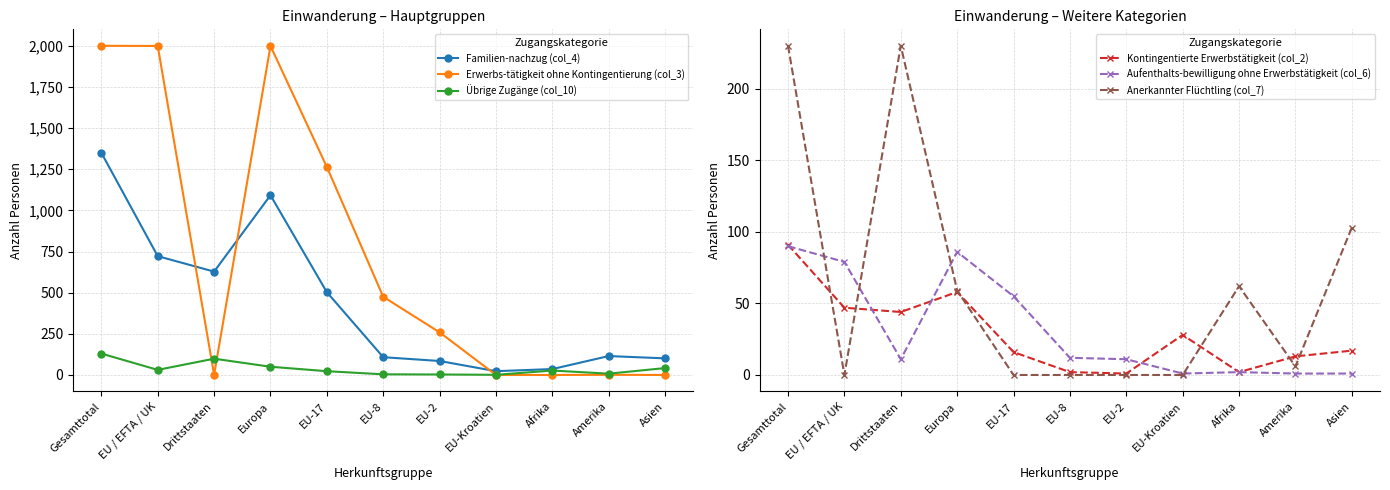

What is the spread (max minus min) of values at EU-17?

1264